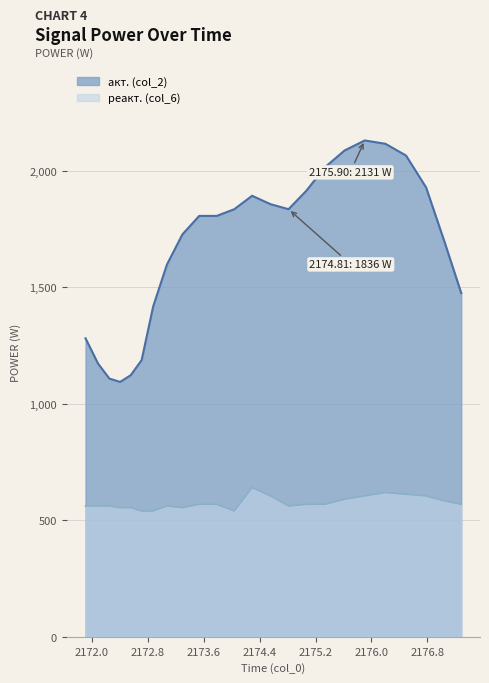

Which series has the widest spread of values?

акт. (col_2)